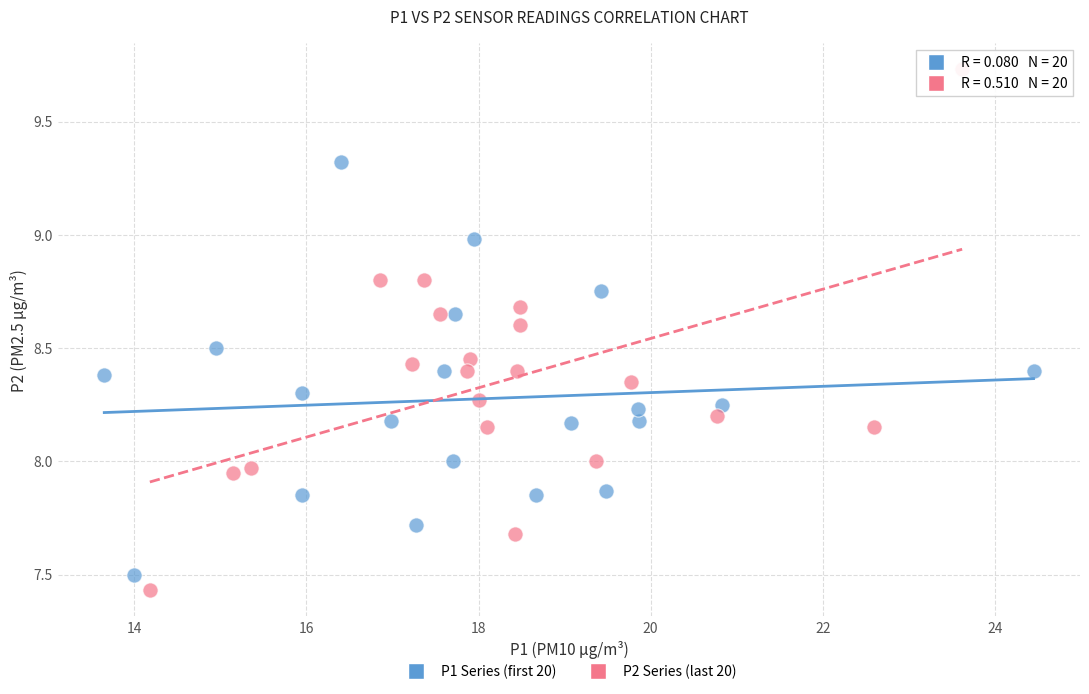

Which series contains the highest Y value?

P2 Series (last 20)